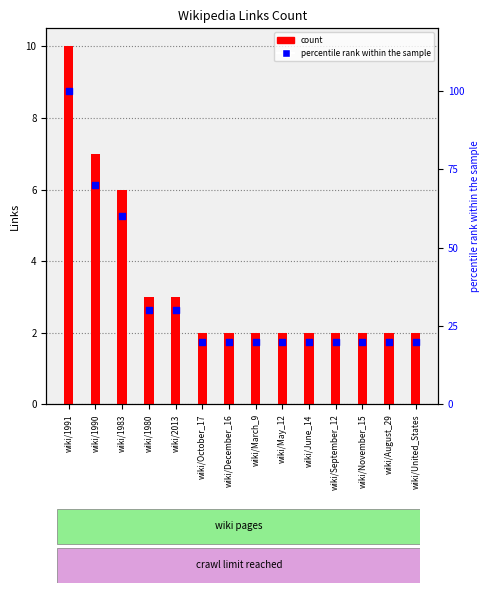

At which category is the sum across all series the highest?

wiki/1991